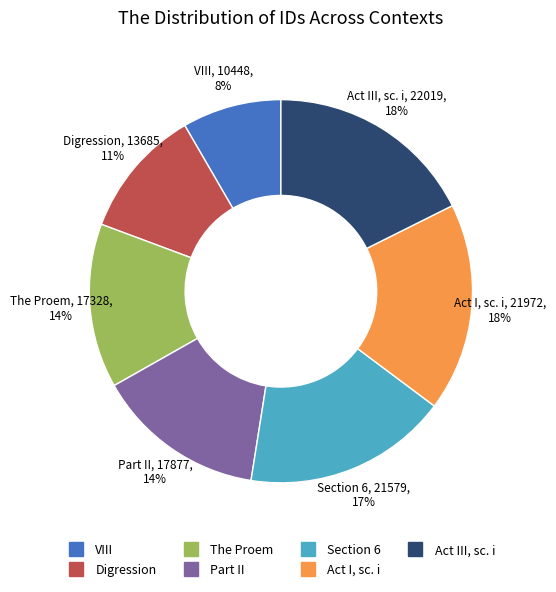

Does any single category account for the majority?

No